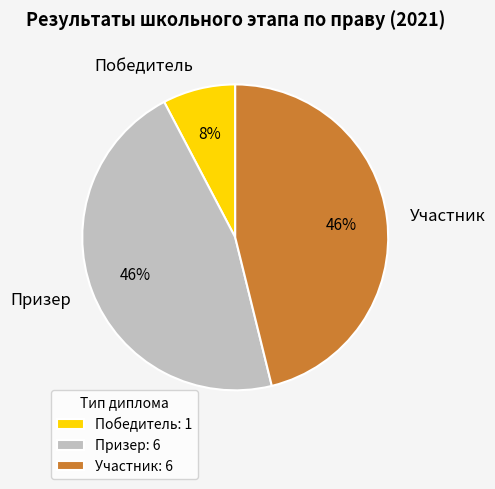

How many segments does this pie chart have?

3